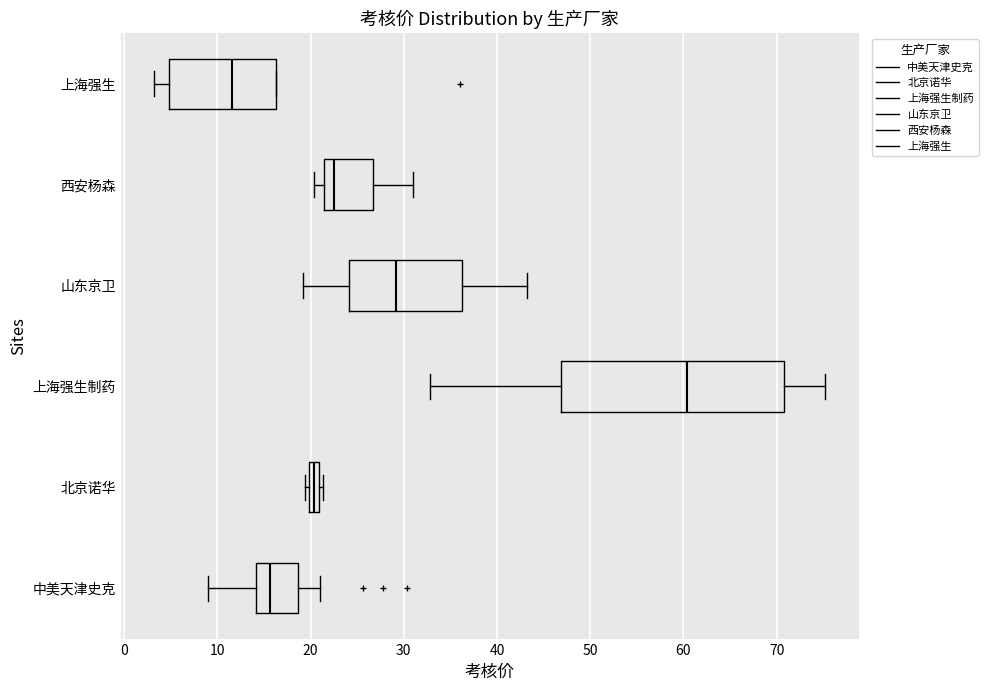

Where is the right edge of the box for 中美天津史克 on the x-axis? The values are not printed on the chart, so give them approximately, as read against the axis.

19